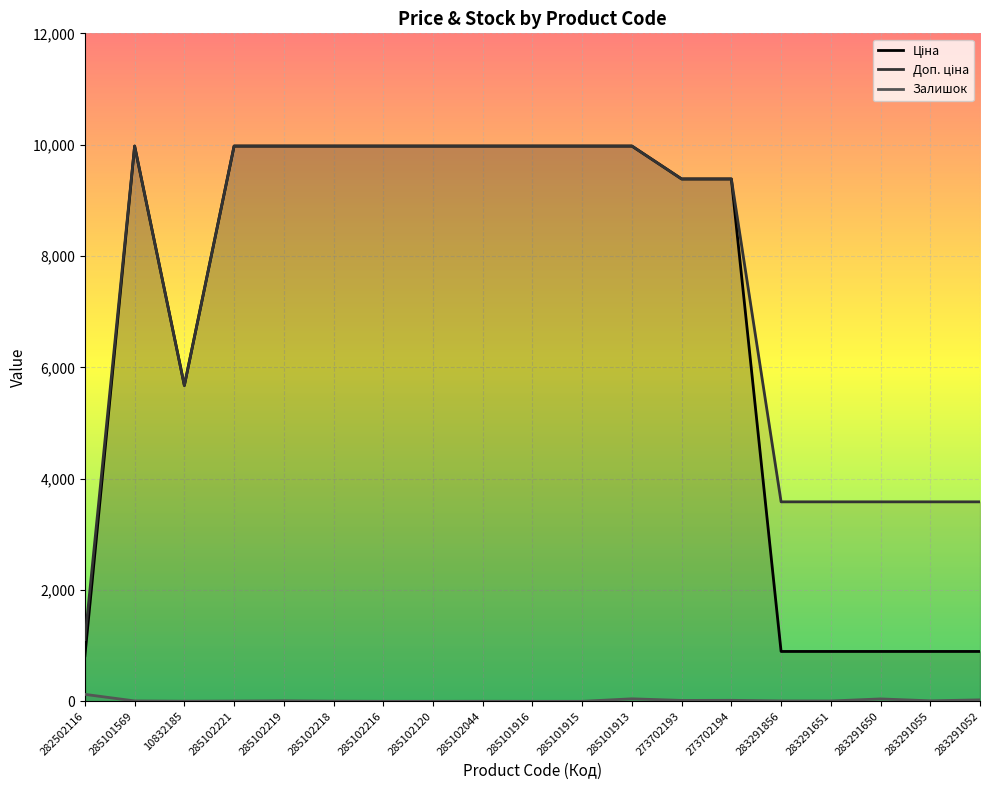

How many values in the Ціна series exceed 9974?

10